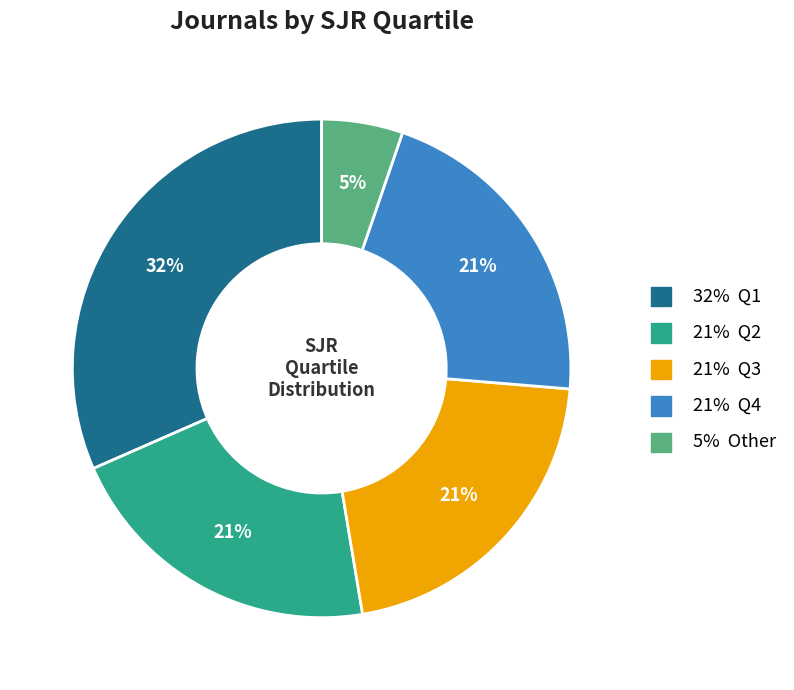

Is there any slice that represents more than half of the pie?

No